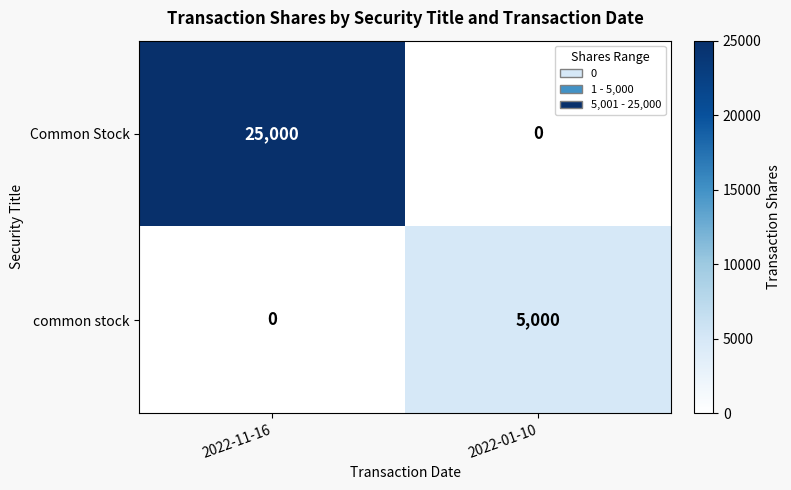

How many categories are shown in the chart?

2